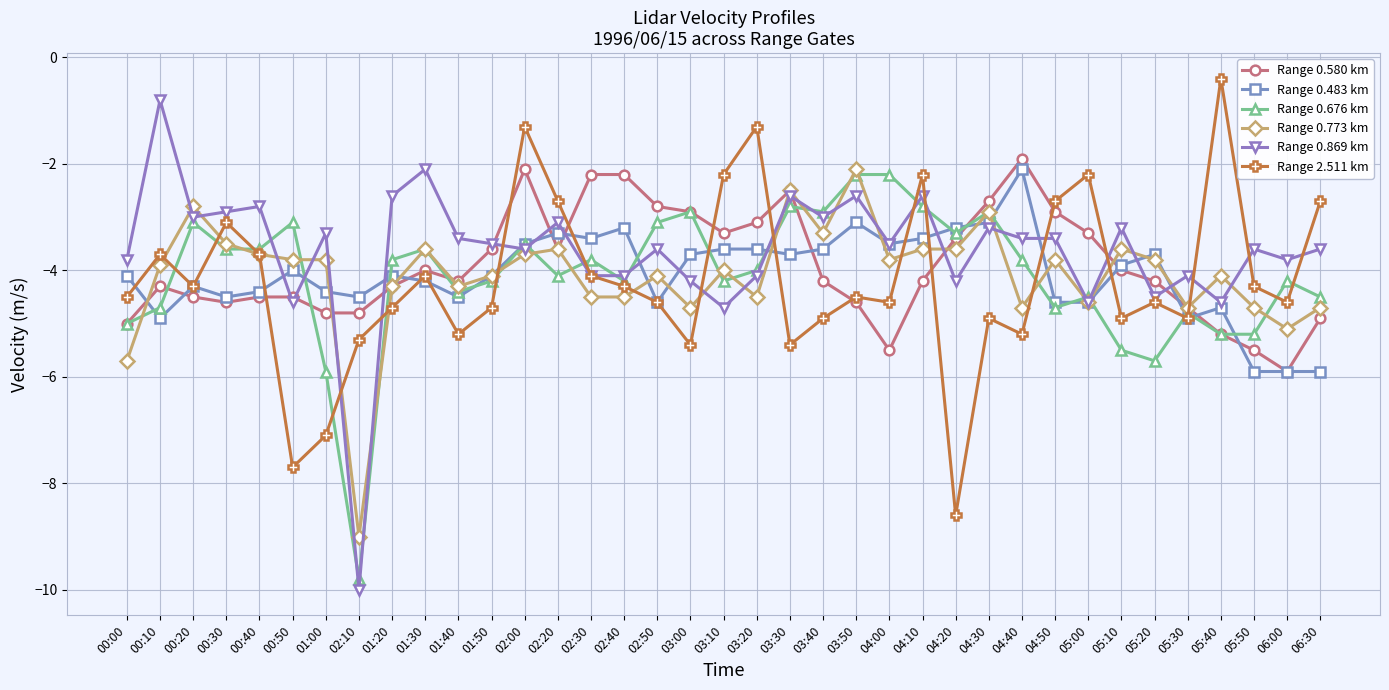

At which label does Range 2.511 km reach its minimum?

04:20